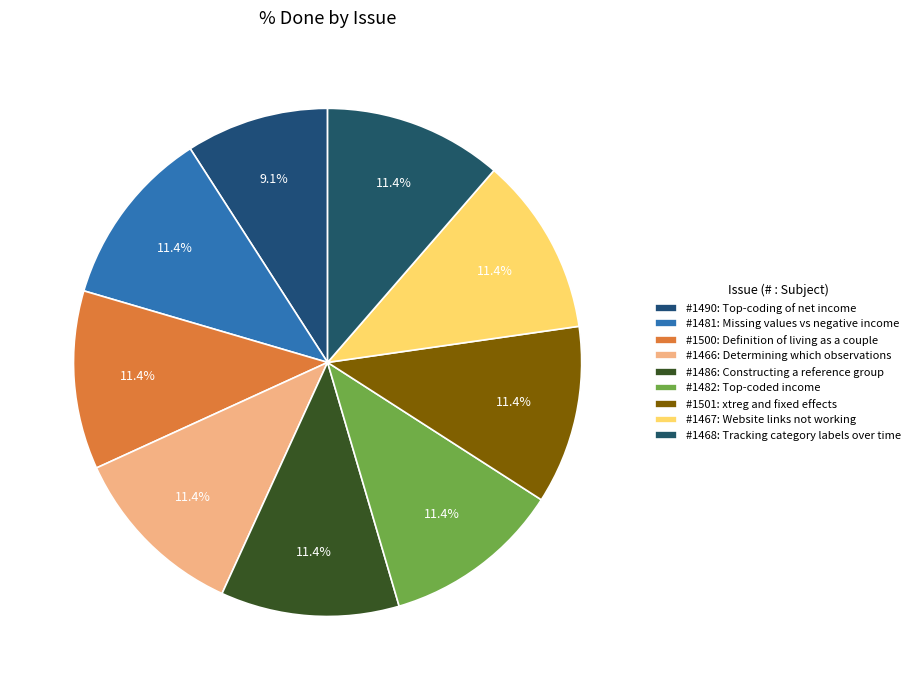

Is there any slice that represents more than half of the pie?

No